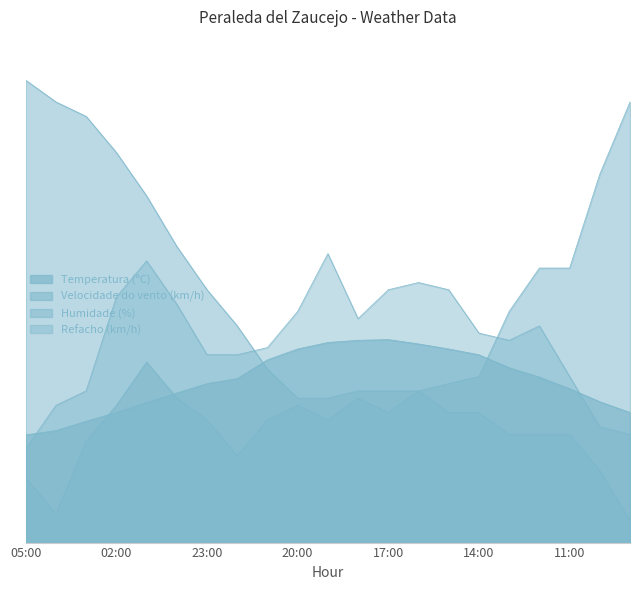

Which series changed the most between 16:00 and 14:00?

Refacho (km/h)